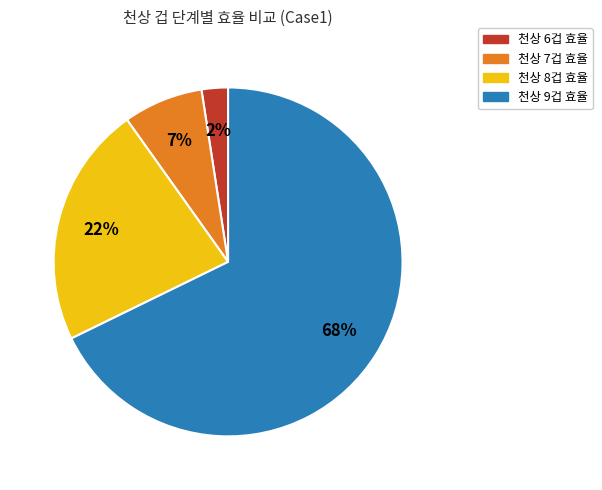

Is there any slice that represents more than half of the pie?

Yes